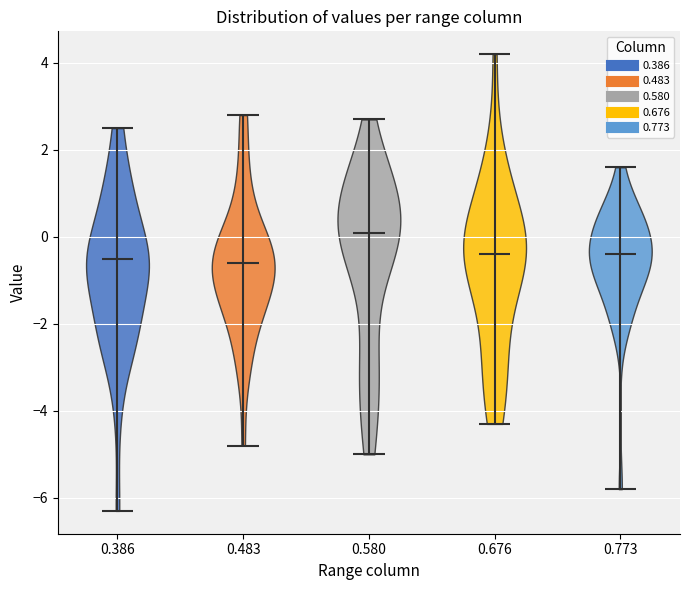

Reading left to right, read every violin against the y-axis: where its median line is, and the lowest and highest points it reaches. The values are not printed on the chart, so give them approximately, as read against the axis.

0.386: median line -0.4, lowest point -6.2, highest point 2.6
0.483: median line -0.6, lowest point -4.8, highest point 2.8
0.580: median line 0.2, lowest point -5.0, highest point 2.8
0.676: median line -0.4, lowest point -4.2, highest point 4.2
0.773: median line -0.4, lowest point -5.8, highest point 1.6